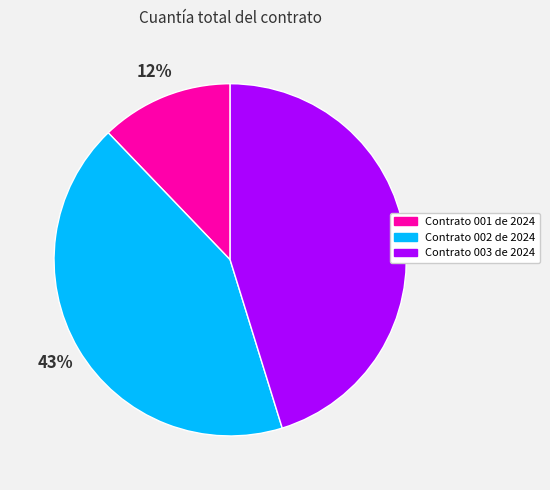

Is there a majority slice in this chart?

No